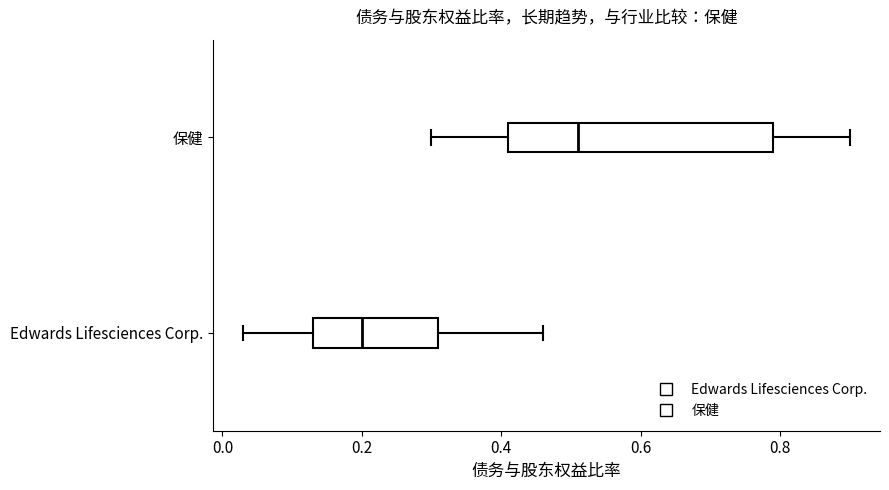

Where does the median line of the box for 保健 sit on the x-axis? The values are not printed on the chart, so give them approximately, as read against the axis.

0.52